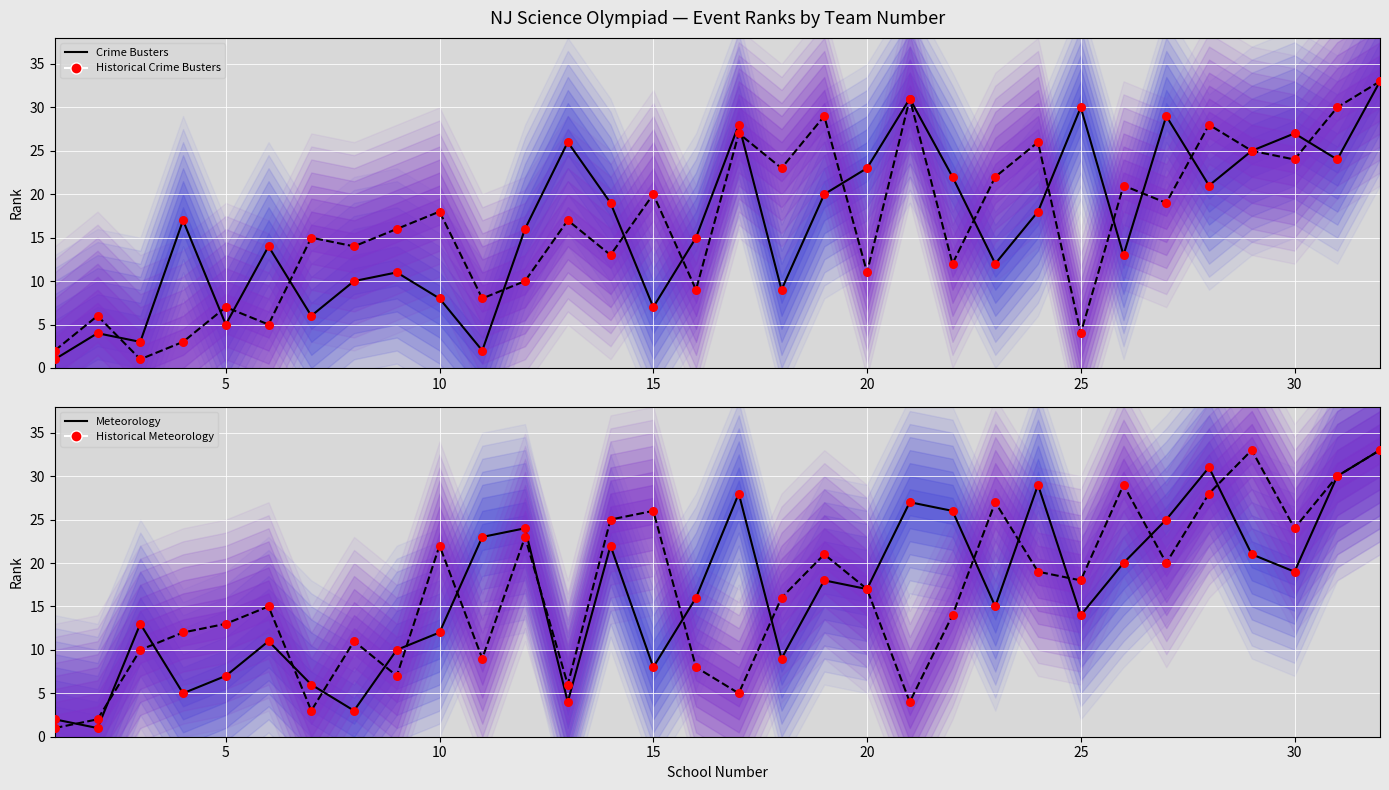

At how many categories does at least one series exceed 11?

30